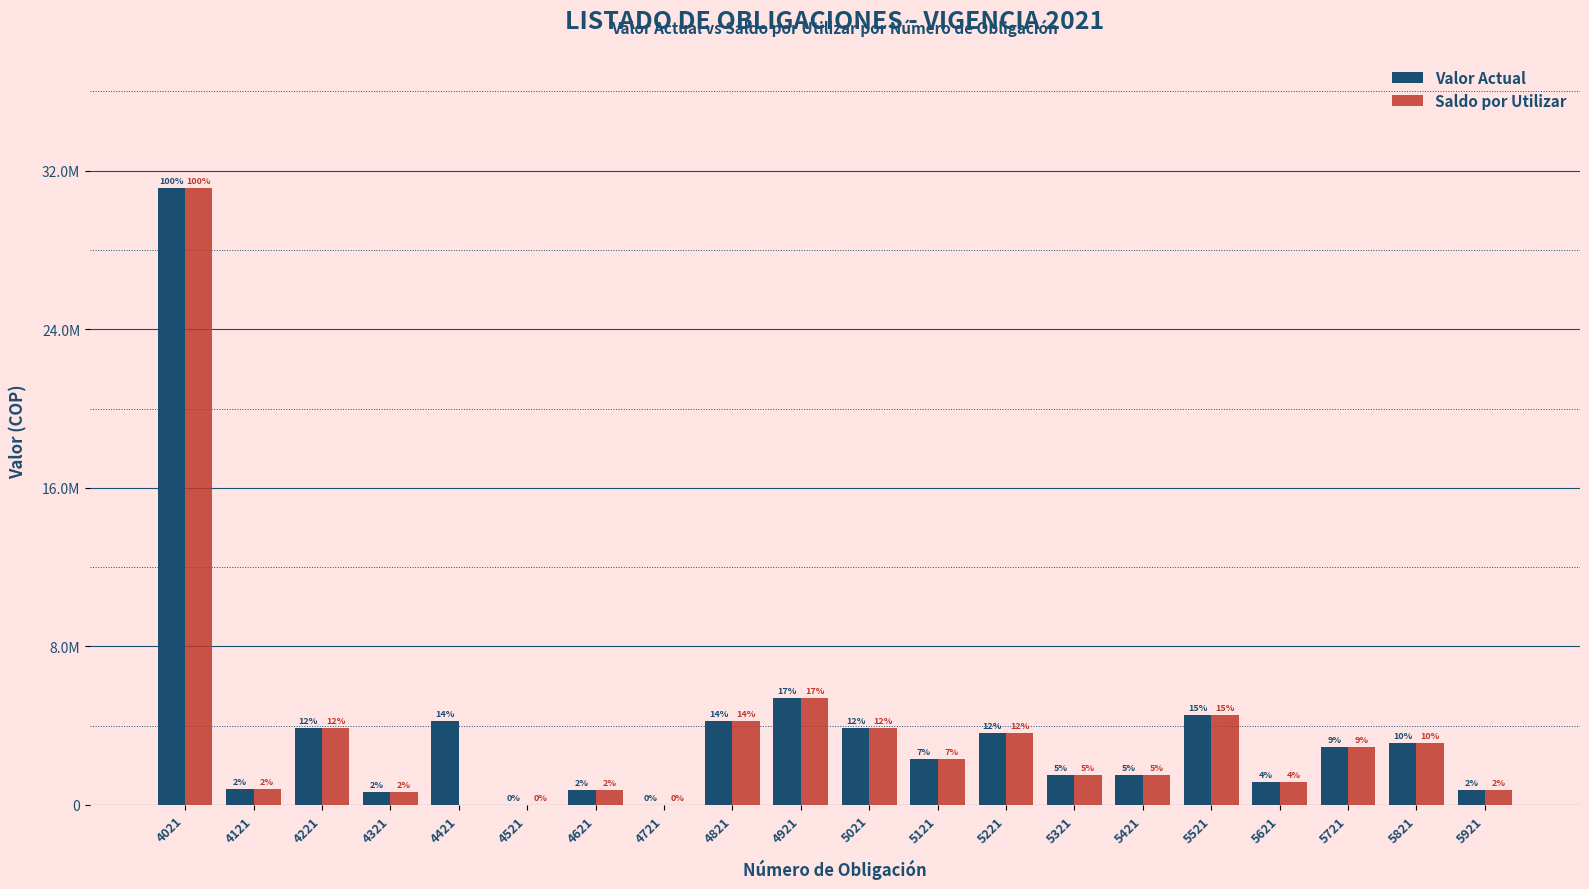

At 4621, list the series in order from largest to smallest.

Valor Actual, Saldo por Utilizar